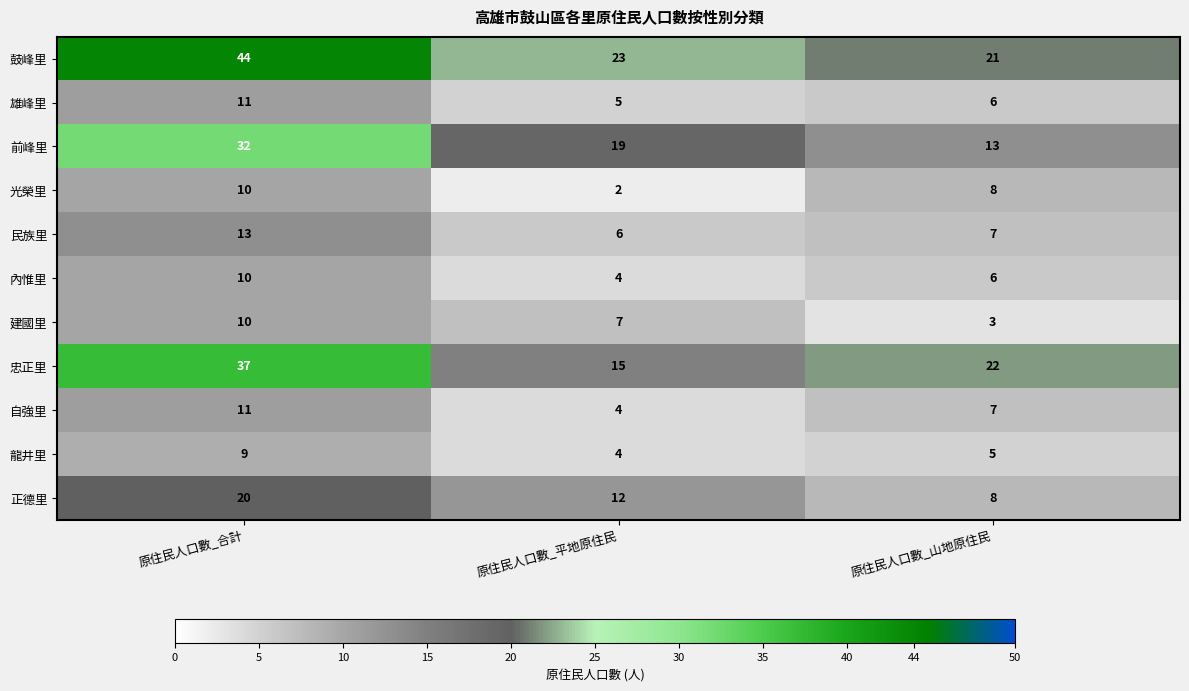

At which category is the sum across all series the highest?

原住民人口數_合計